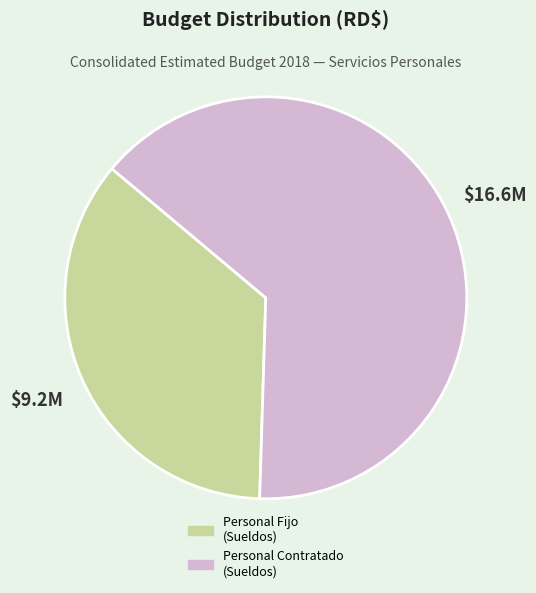

Does any single category account for the majority?

Yes